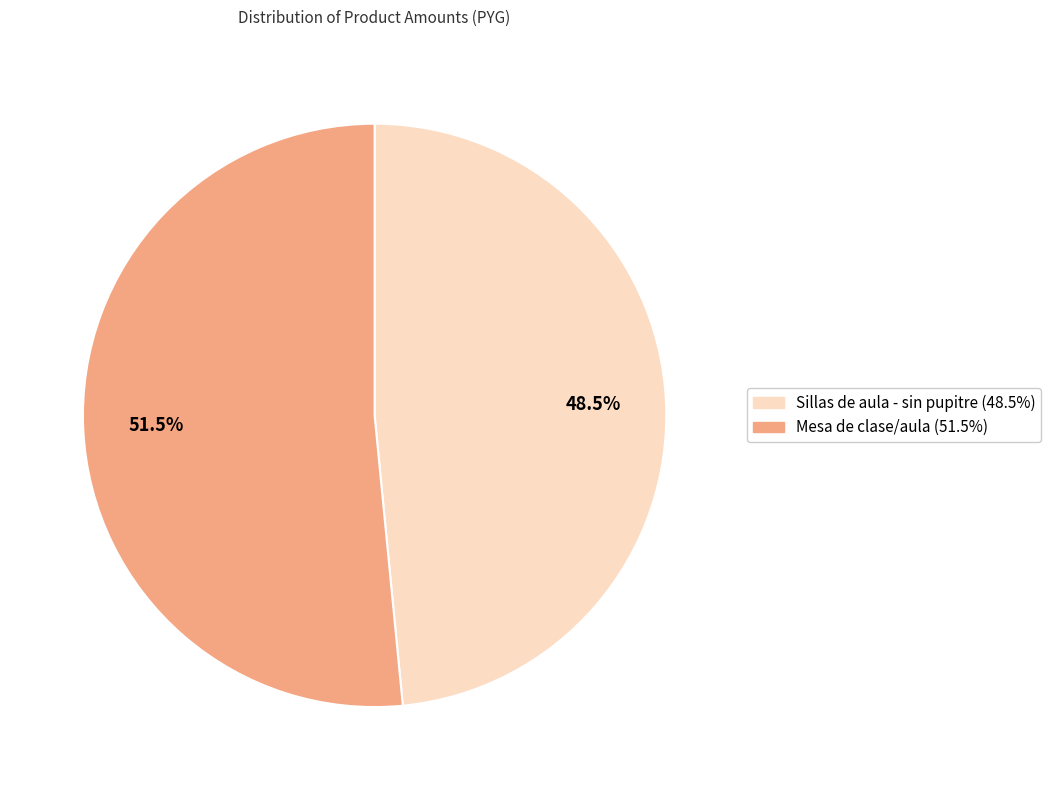

The Mesa de clase/aula slice represents 46% of the pie. True or false?

False